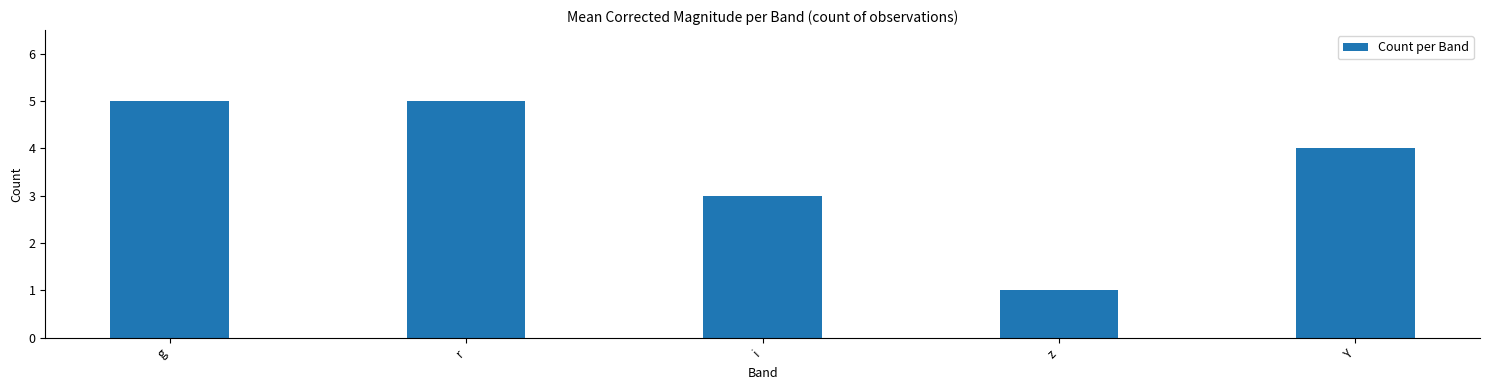

Reading left to right, transcribe all the data shown in this chart.

g=5	r=5	i=3	z=1	Y=4